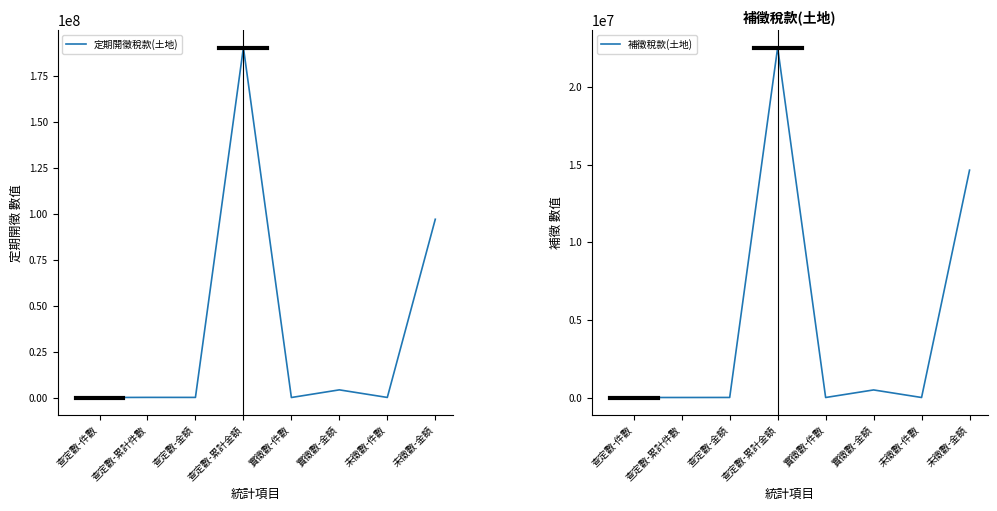

Which series has the largest range (max minus min)?

定期開徵稅款(土地)